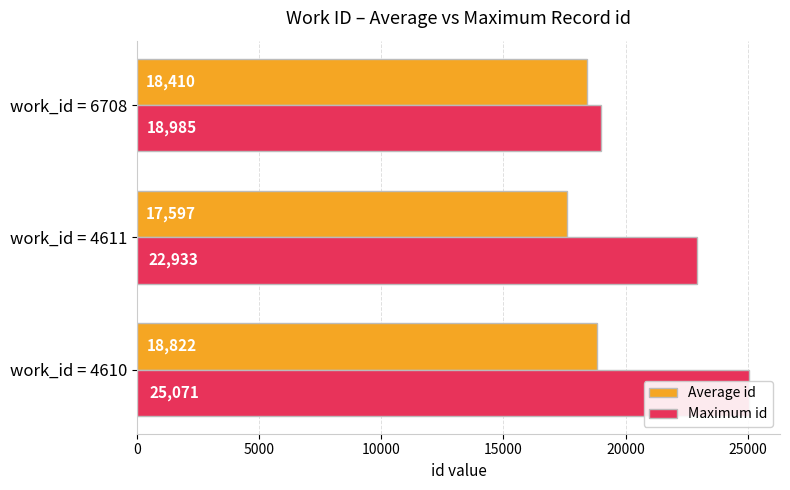

What is the maximum value for Average id?

18822